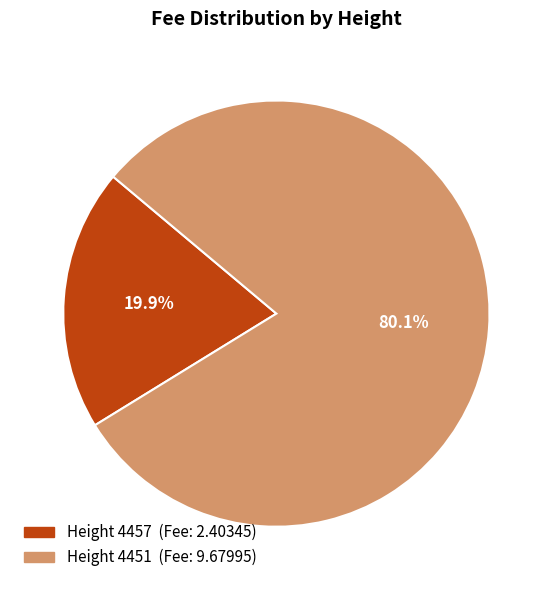

Is there any slice that represents more than half of the pie?

Yes